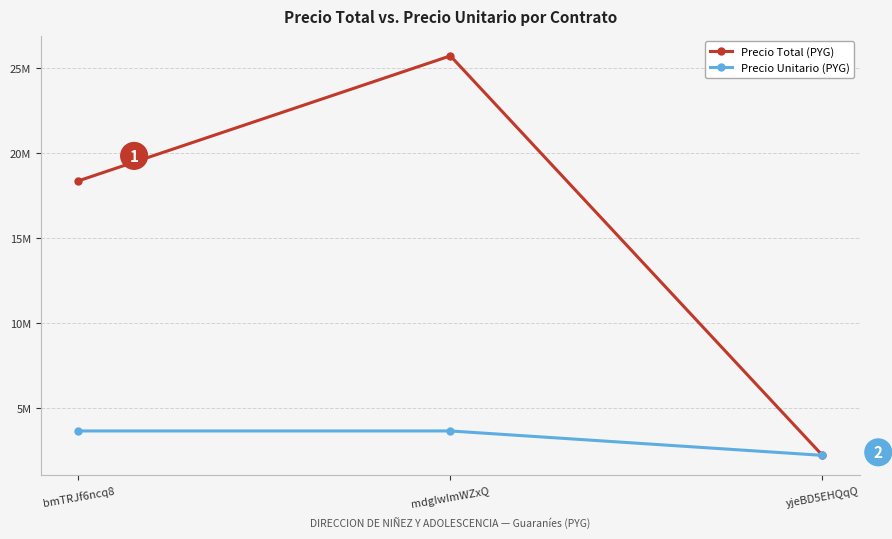

Is it true that Precio Unitario (PYG) equals 5099728 at bmTRJf6ncq8?

False